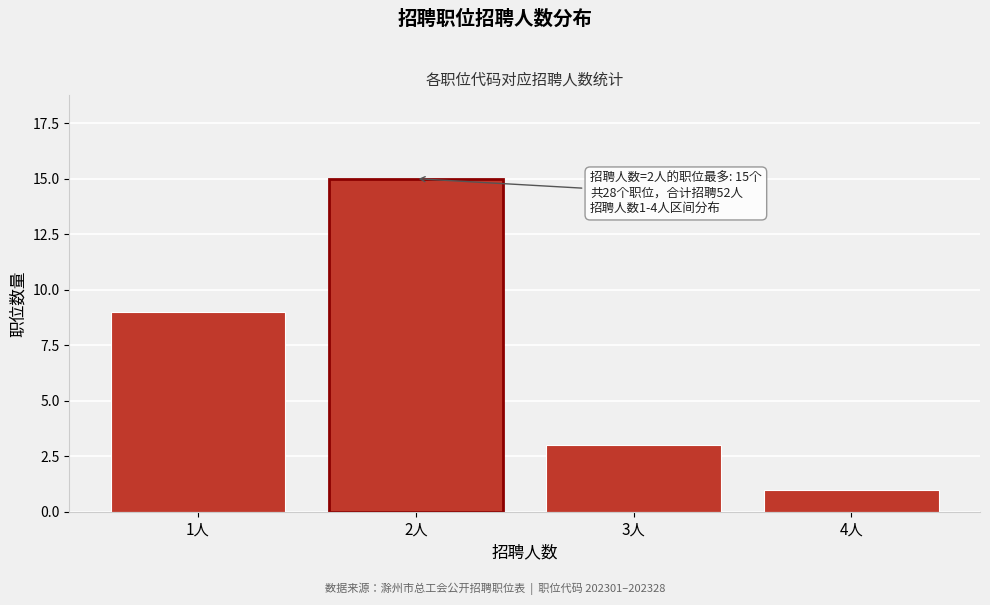

Reading left to right, list all the values displayed in this chart.

1人=9	2人=15	3人=3	4人=1